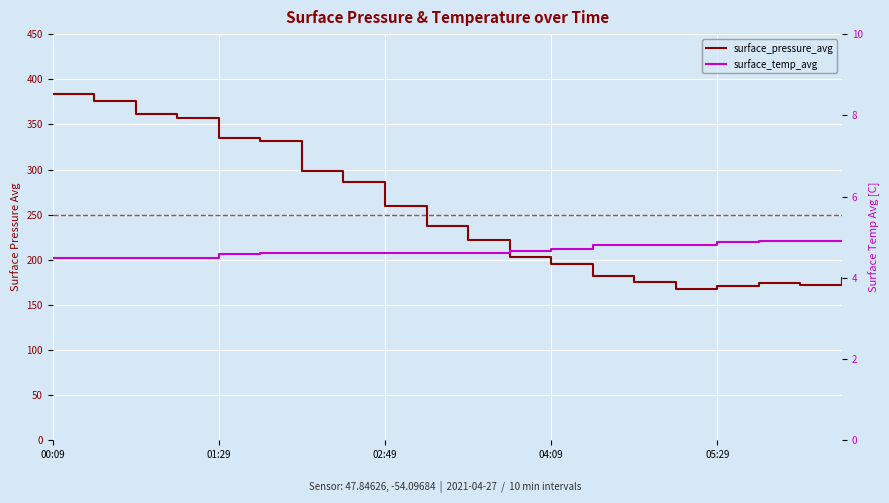

How many series are shown in this chart?

2